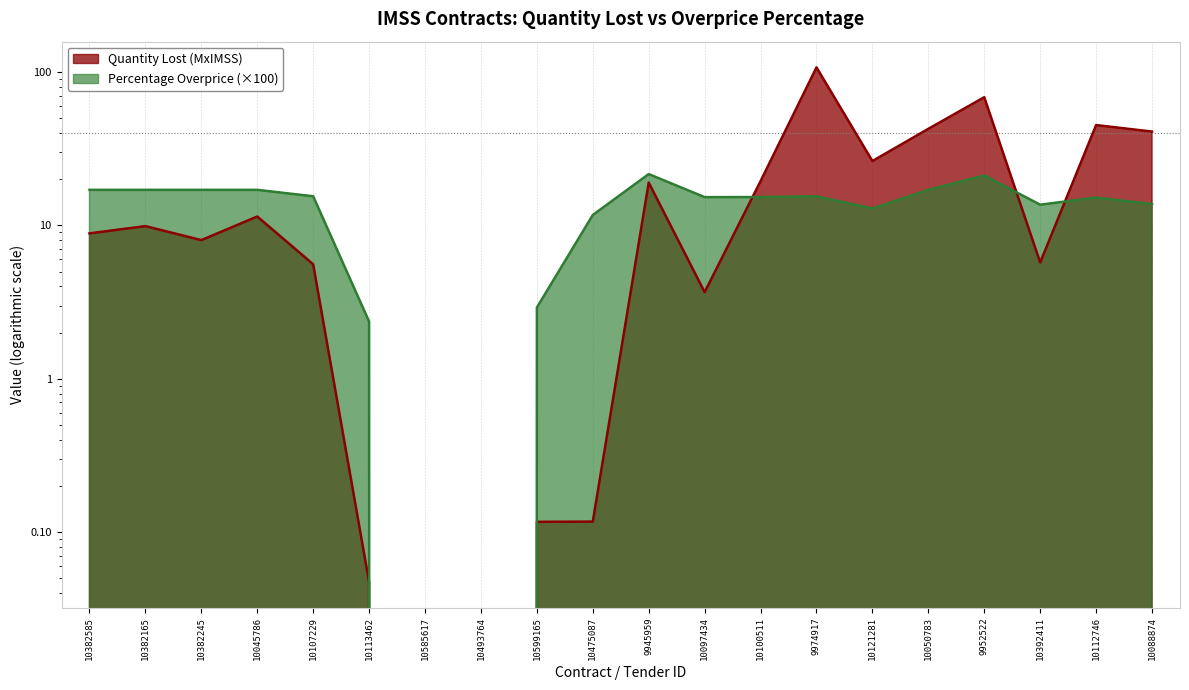

Reading left to right, transcribe all the data shown in this chart.

Quantity Lost (MxIMSS): 8.9	9.9	8.0	11.4	5.6	0.0	0.0	0.0	0.1	0.1	19.0	3.7	19.4	107.3	26.3	42.6	68.5	5.7	45.1	40.9
Percentage Overprice: 17.1	17.1	17.1	17.1	15.5	2.4	-7.7	-3.3	2.9	11.7	21.6	15.3	15.3	15.5	12.9	17.1	21.2	13.6	15.2	13.8